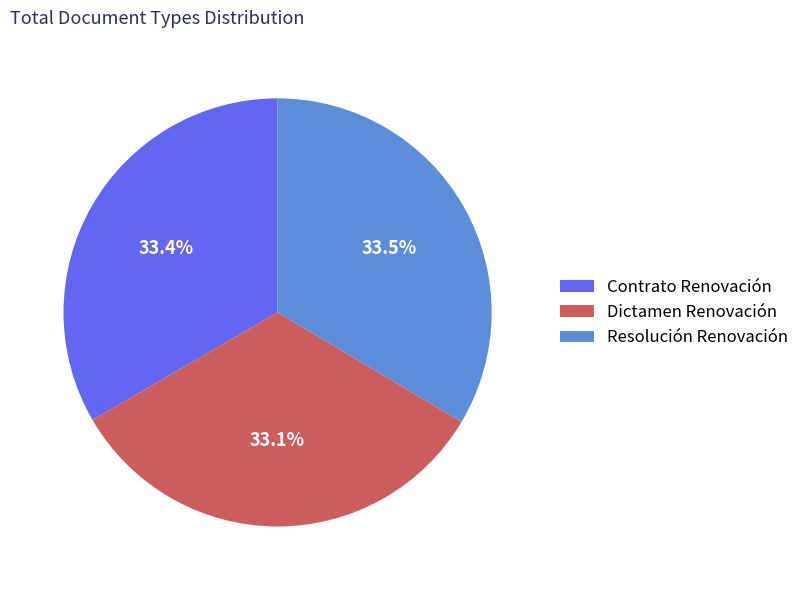

Does Resolución Renovación represent more than half of the total?

No